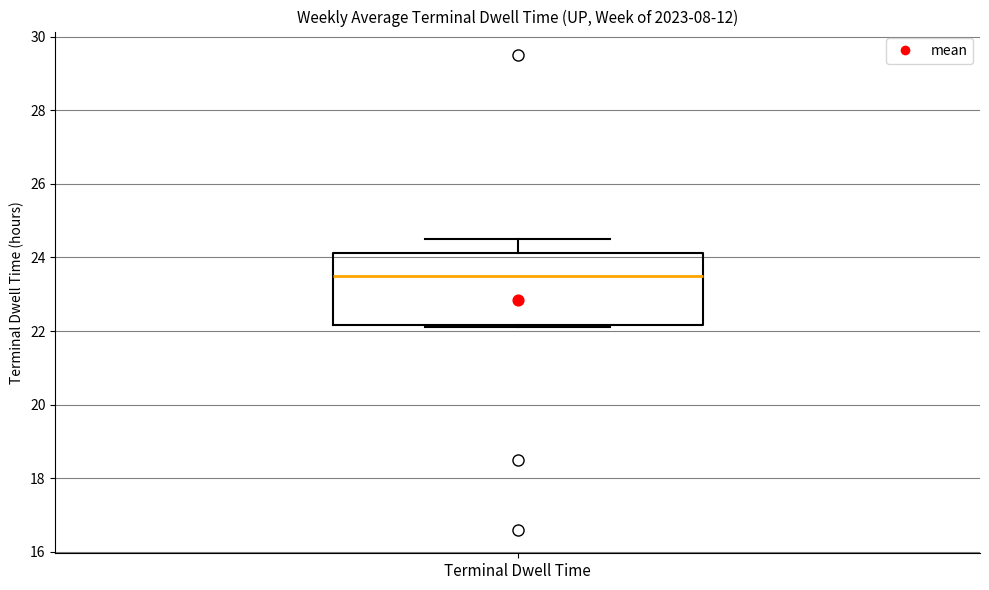

Read this box plot against the y-axis: the position of the median line, the range covered by the box, and the ends of both whiskers. The values are not printed on the chart, so give them approximately, as read against the axis.

median 23.6, box 22.2 to 24.2, whiskers 22.2 (just below the box's lower edge) to 24.6